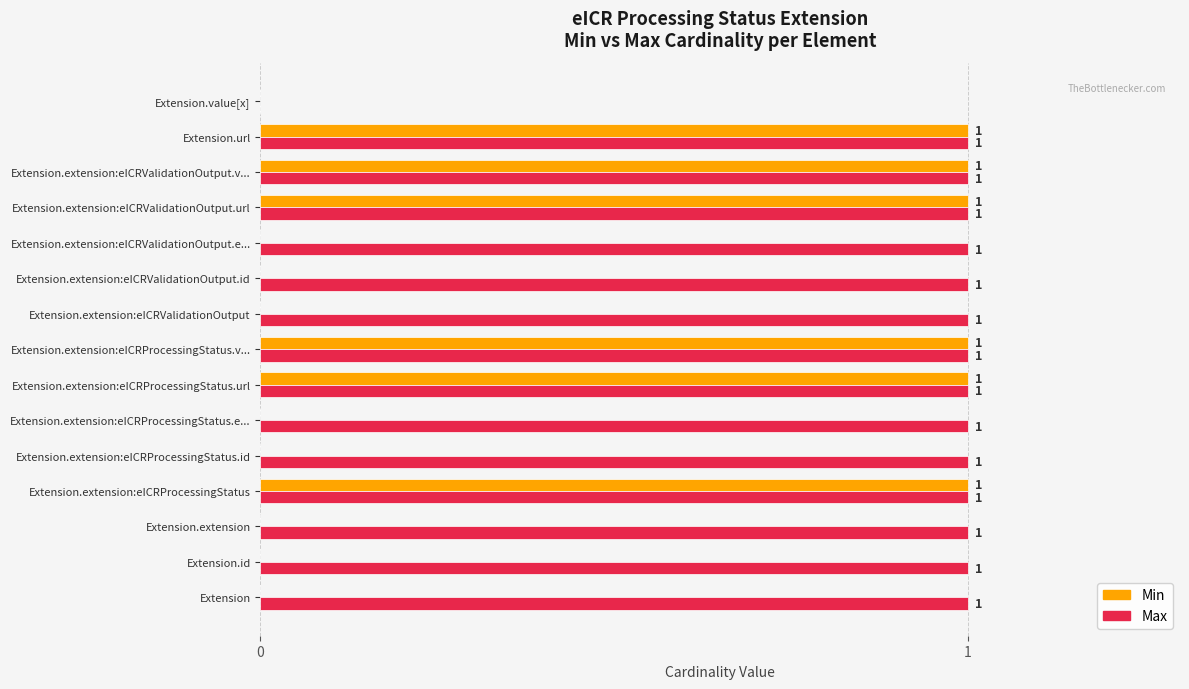

The value of Min at Extension is 0. True or false?

True